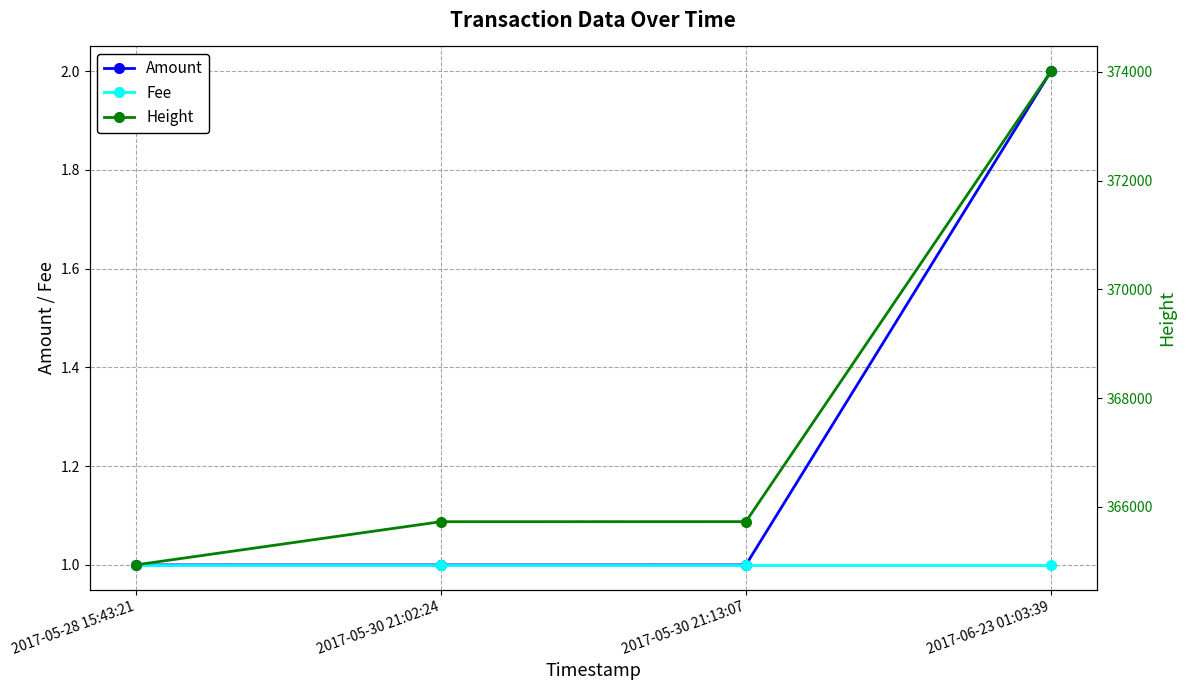

At how many categories does at least one series exceed 163311?

4